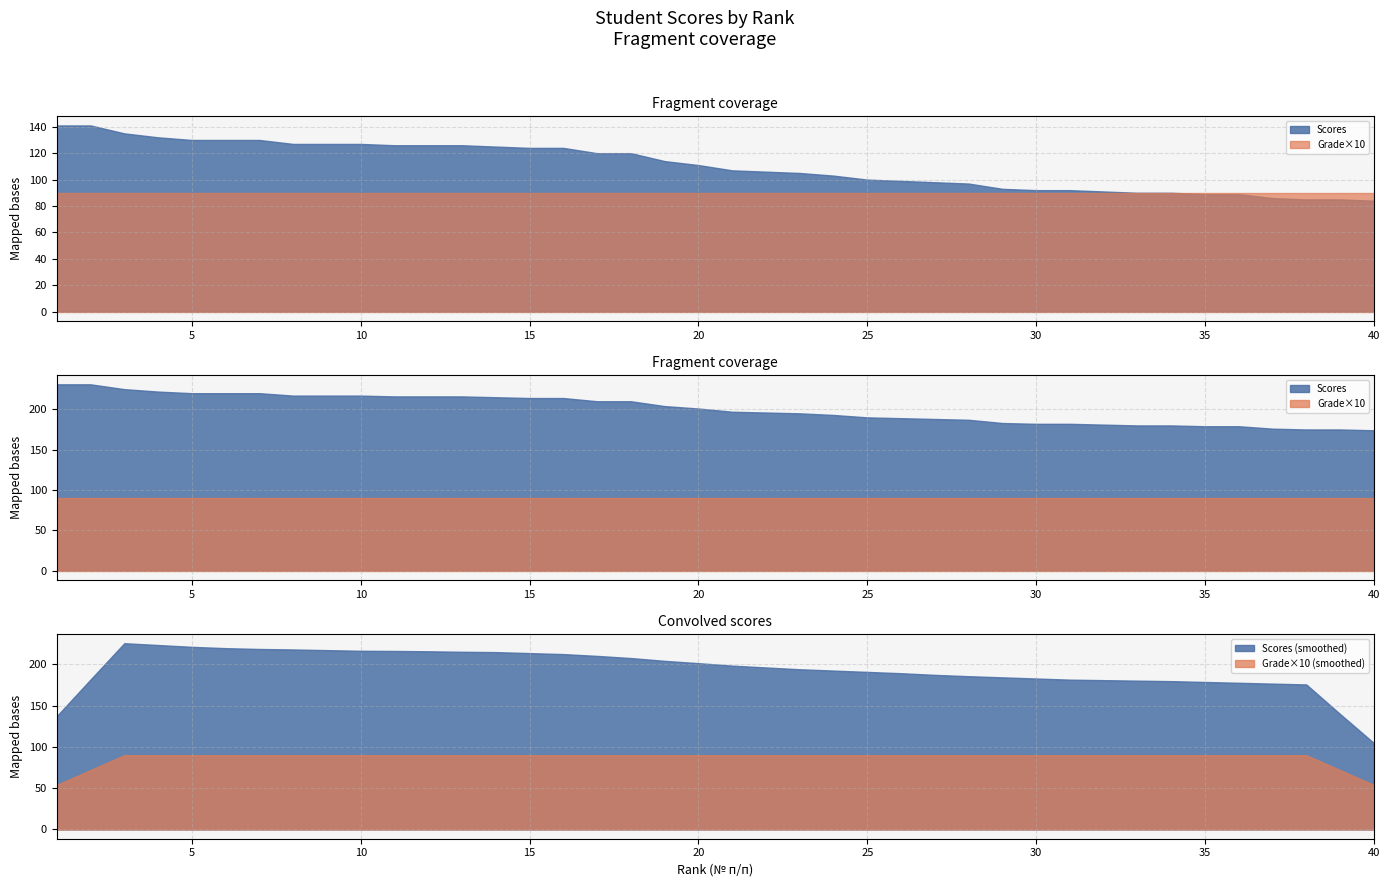

True or false: Grade×10 (smoothed) and Scores (smoothed) intersect in this chart.

False